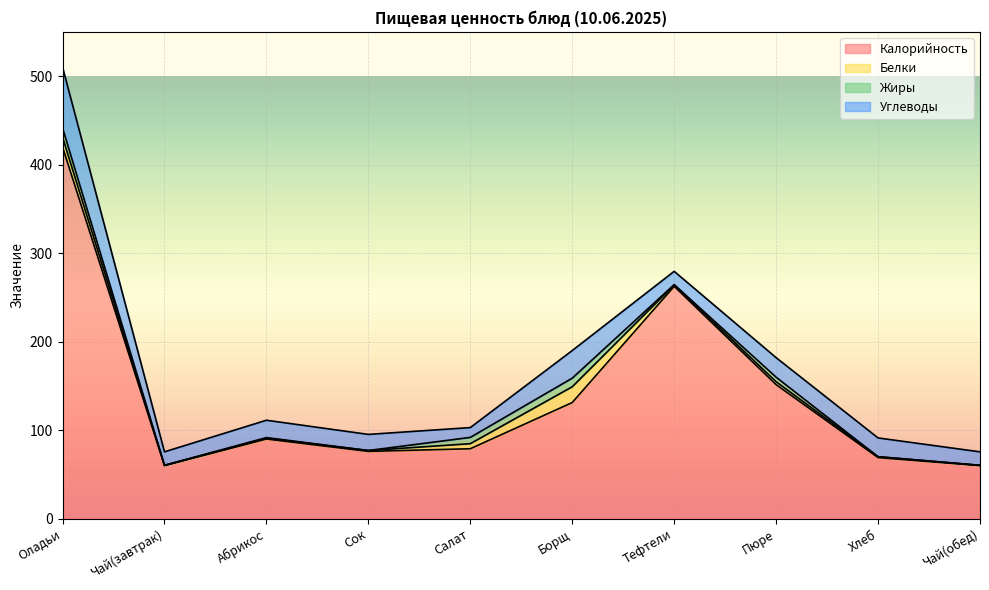

How many interior local peaks does the Углеводы series have?

3